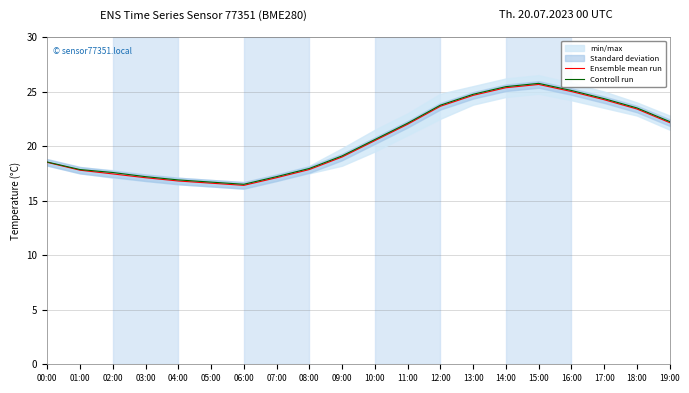

True or false: Ensemble mean run and Controll run cross at least once.

False